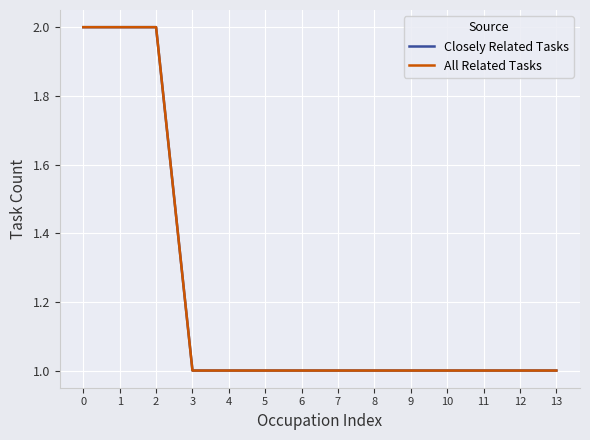

Is this an area chart (filled region under the line)?

No